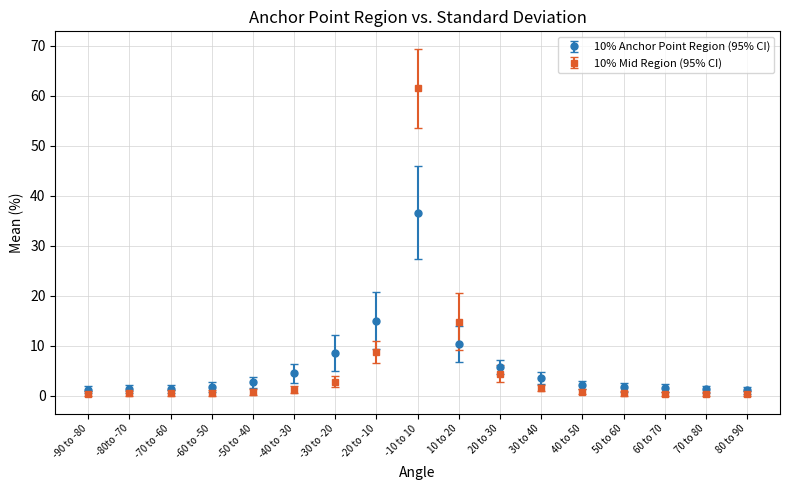

Which series has the widest spread of values?

10% Mid Region (95% CI)